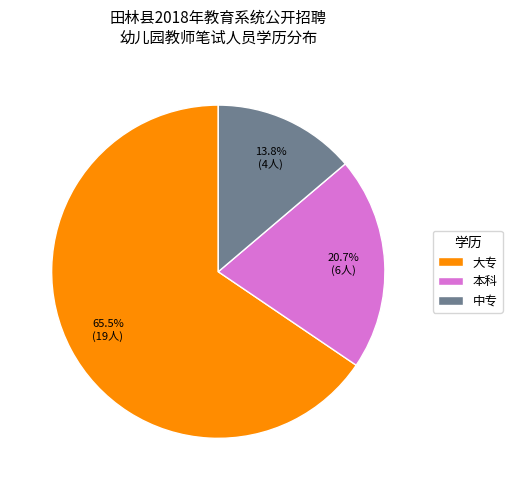

How many slices are in this pie chart?

3